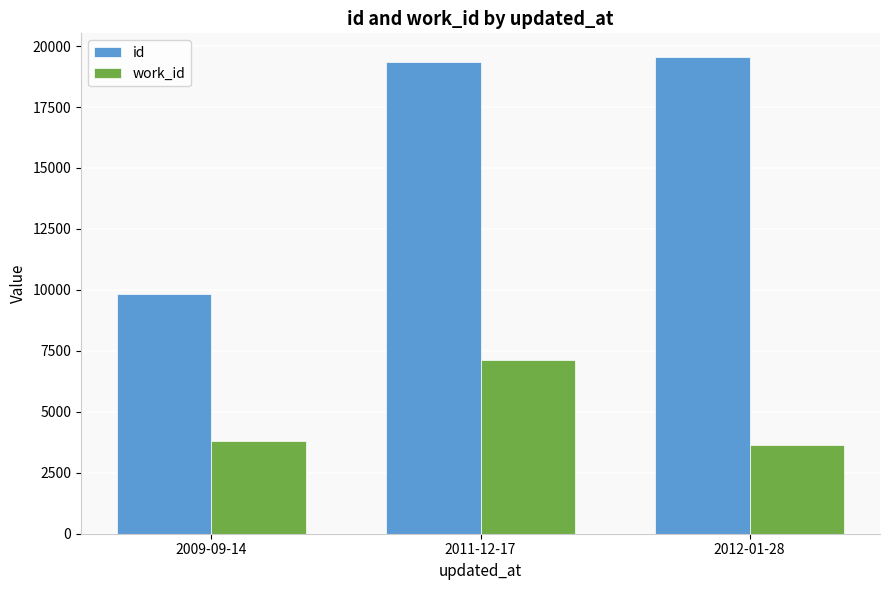

What is the spread (max minus min) of values at 2011-12-17?

12217